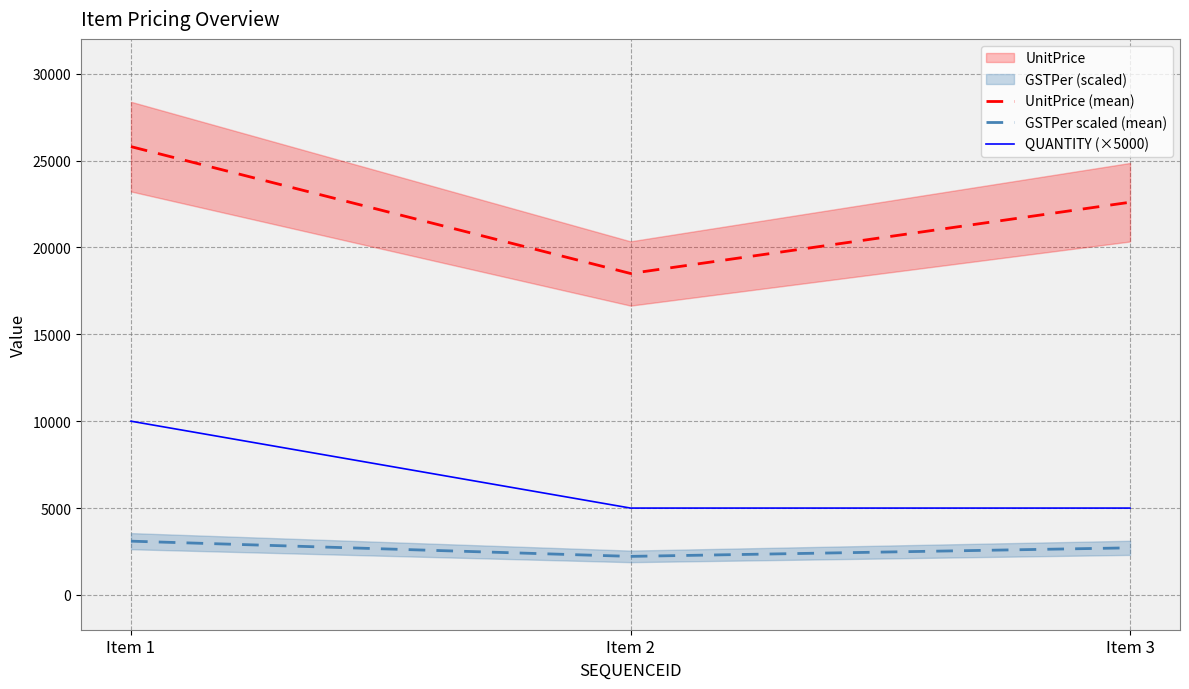

Between Item 2 and Item 3, which series saw the biggest shift?

UnitPrice (mean)